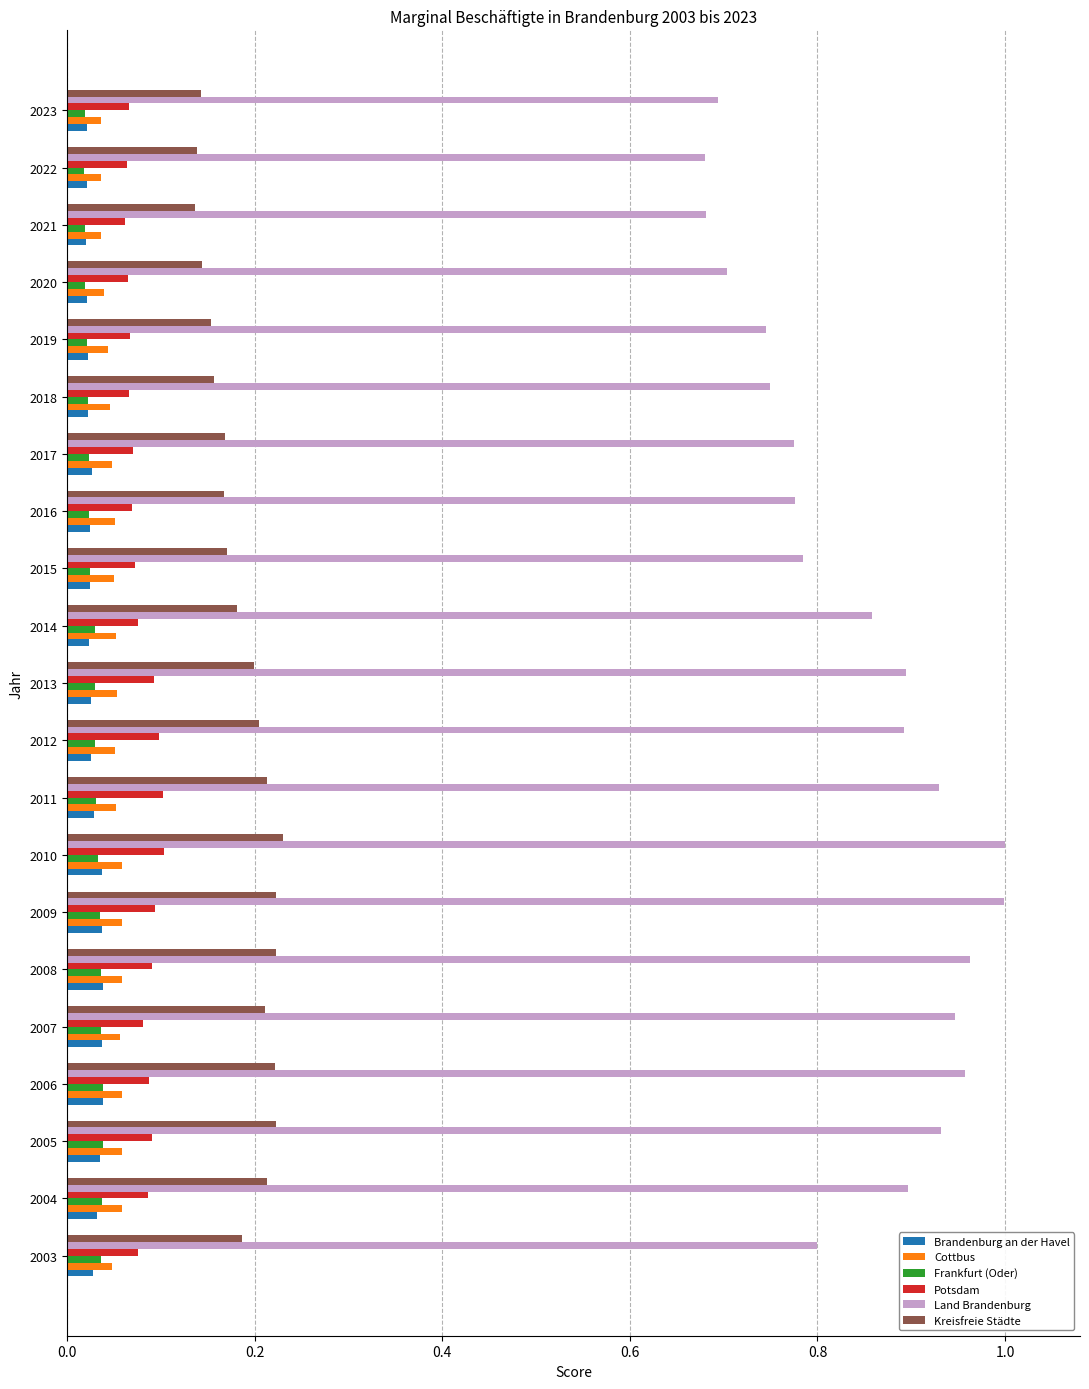

The value of Kreisfreie Städte at 2012 is 0.2. True or false?

True